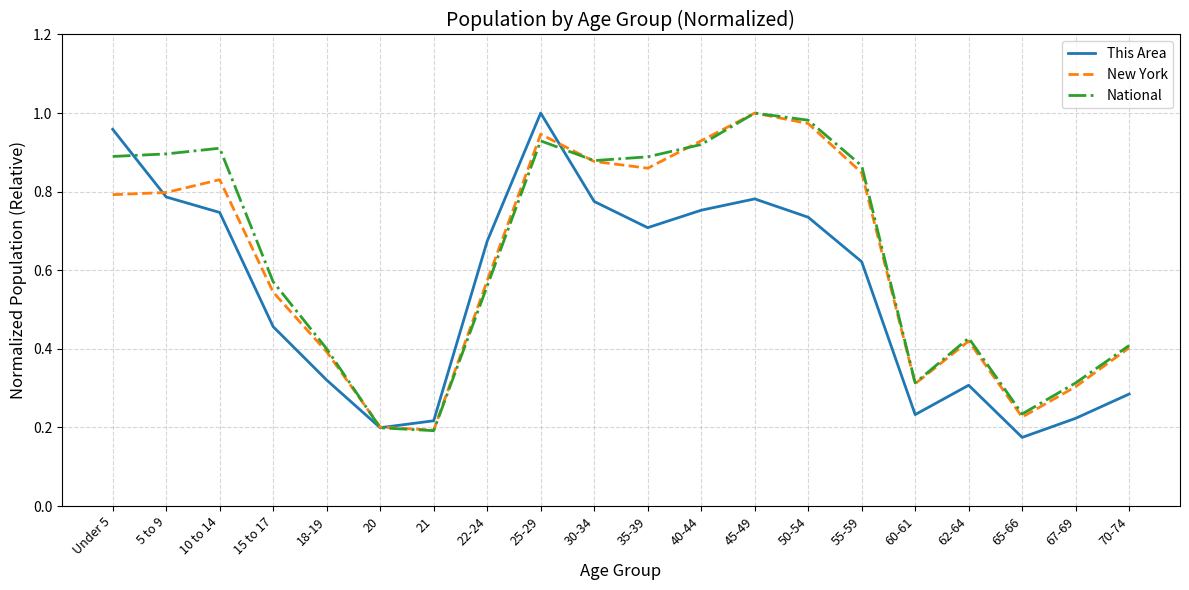

Between 50-54 and 67-69, which series saw the biggest shift?

New York